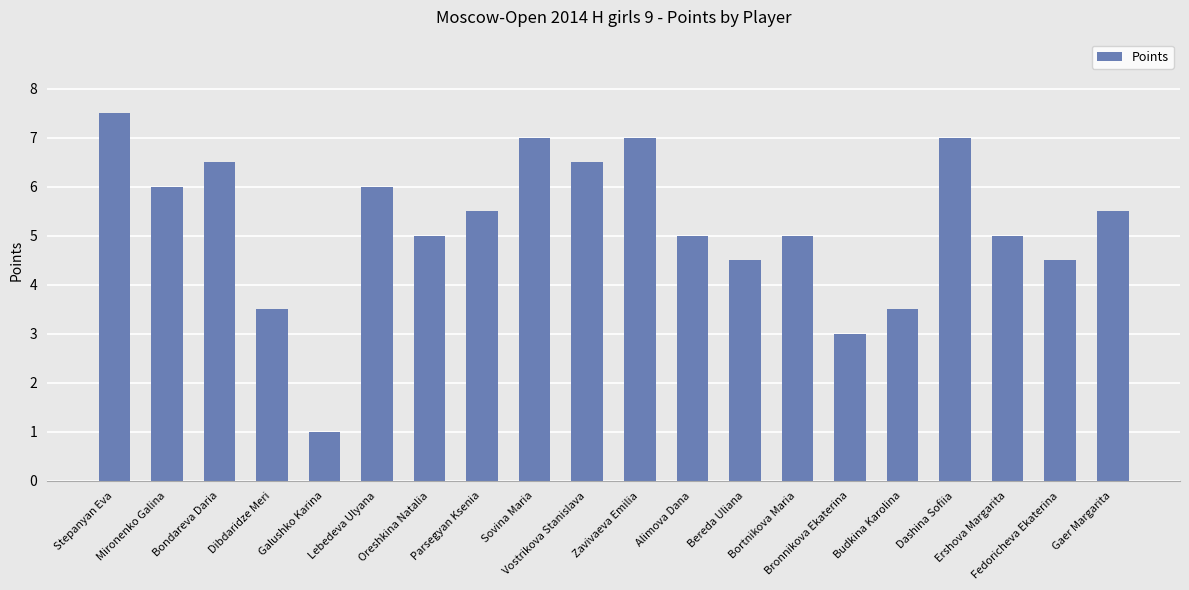

Where does the data first go above 5?

Stepanyan Eva